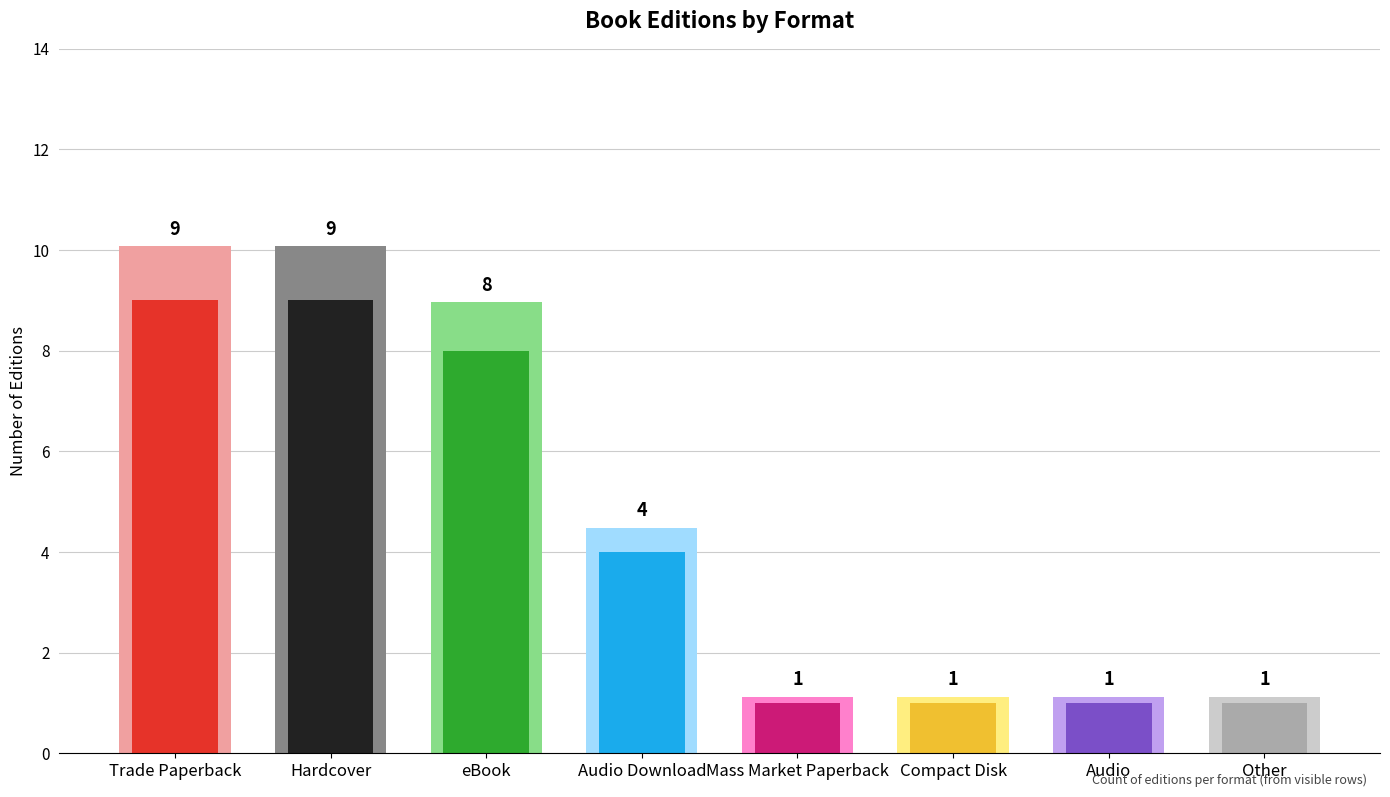

Rank the categories by value from highest to lowest.

Hardcover, Trade Paperback, eBook, Audio Download, Mass Market Paperback, Compact Disk, Audio, Other